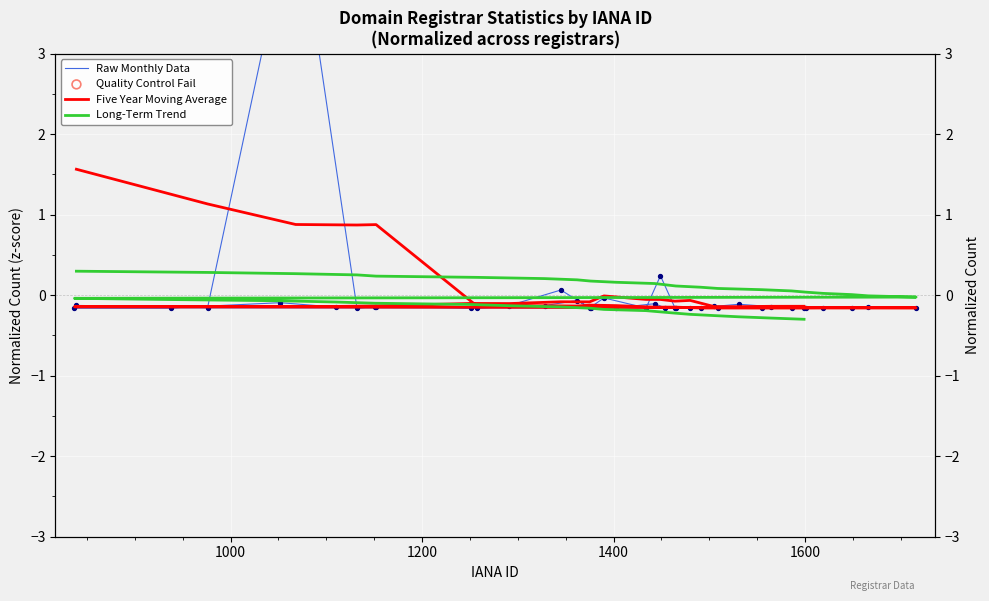

What are all the series names shown in the legend?

Raw Monthly Data, Five Year Moving Average, Long-Term Trend